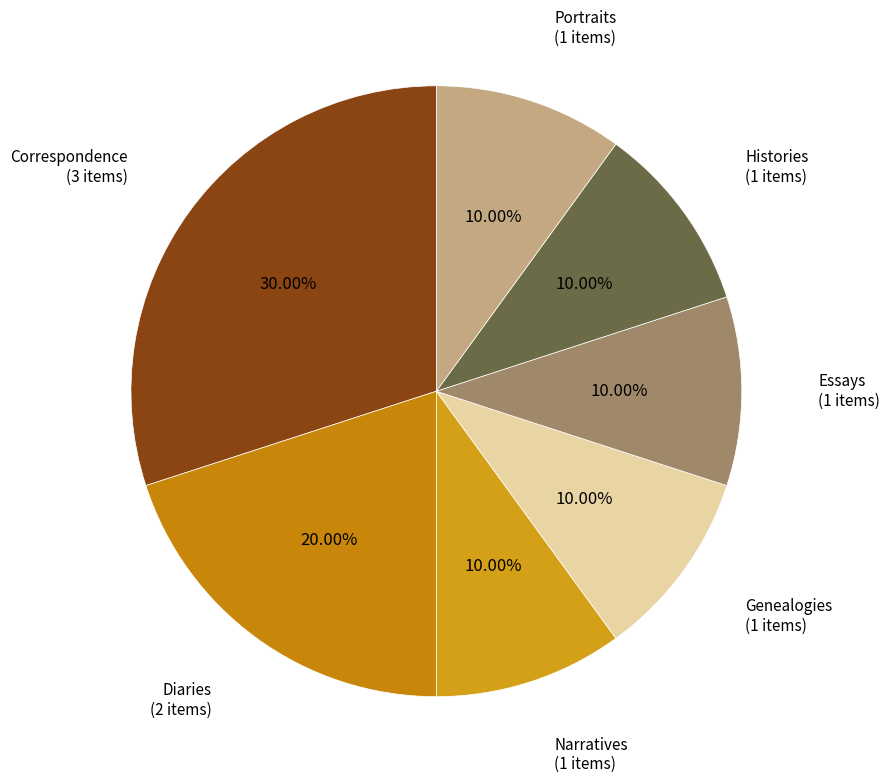

What is the largest slice in the pie chart?

Correspondence